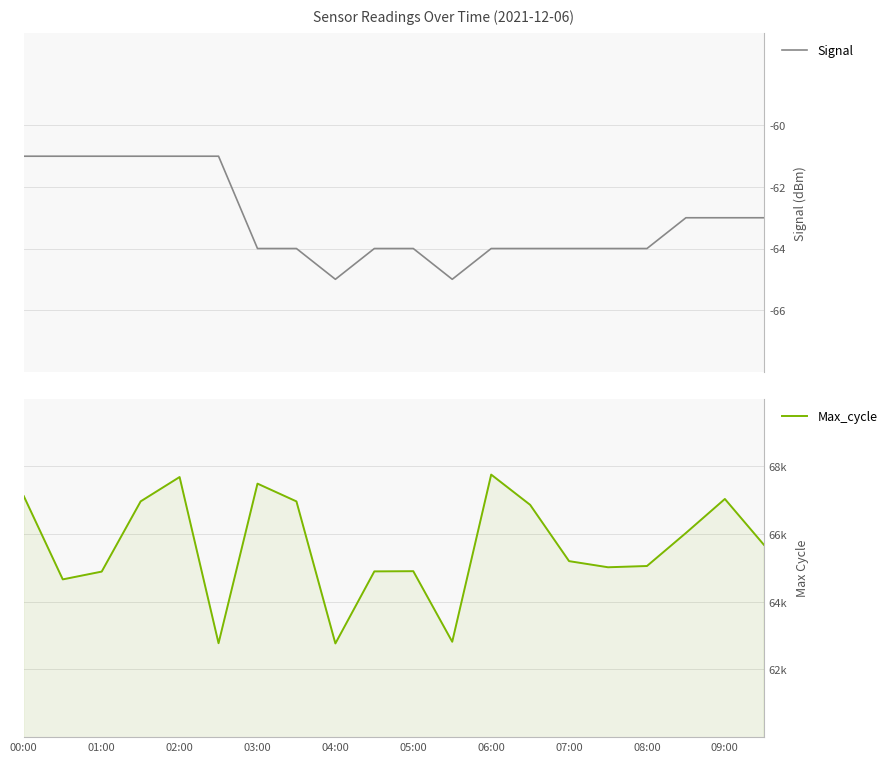

How many values in the Signal series exceed -64?

9